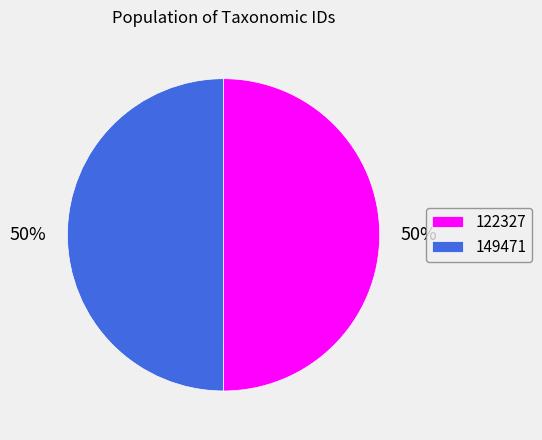

Do 122327 and 149471 together represent more than half of the pie?

Yes